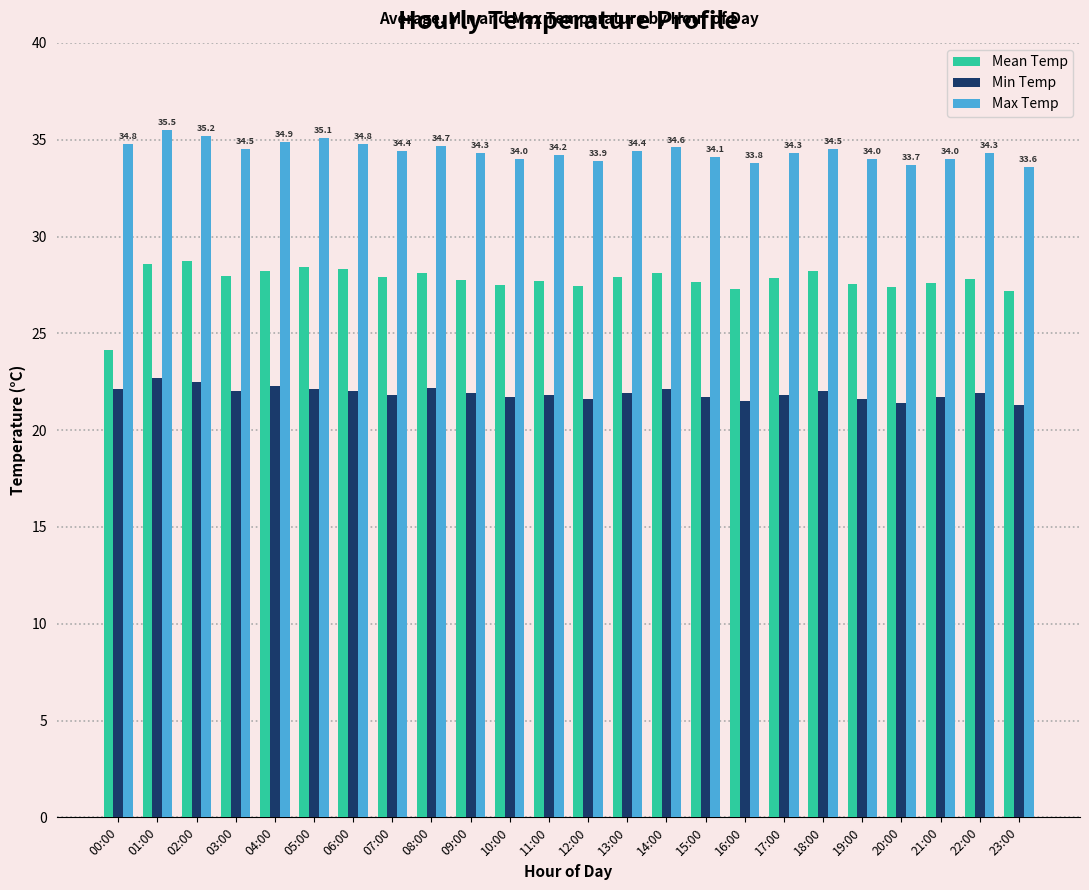

The value of Mean Temp at 11:00 is 27.7. True or false?

True